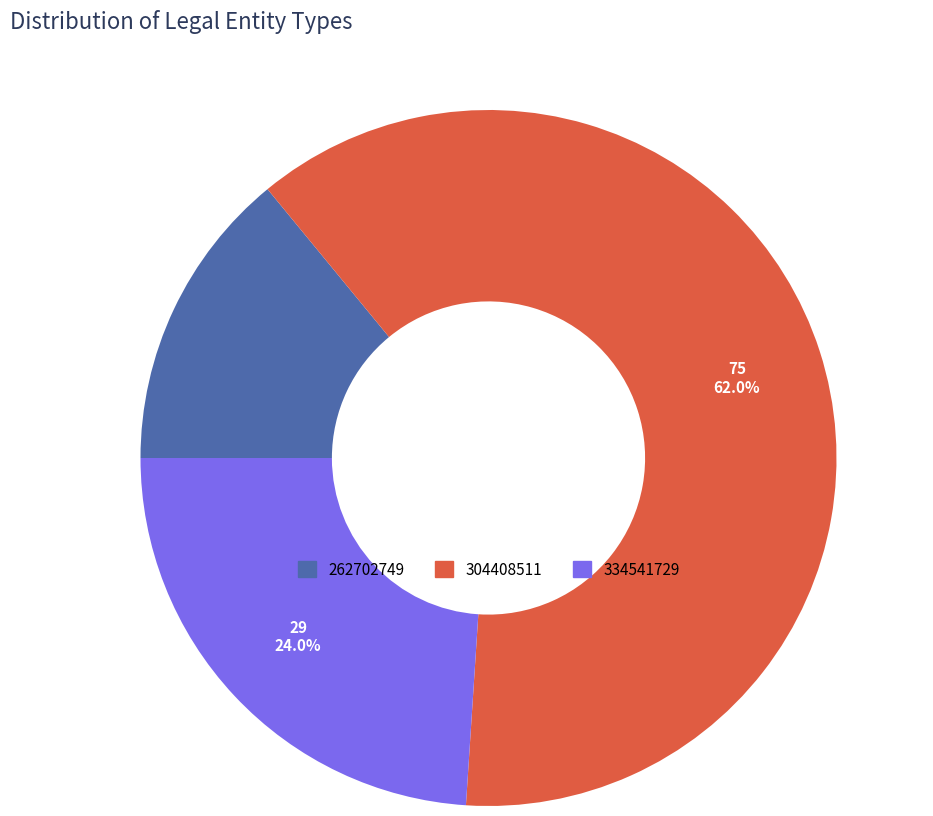

How many segments does this pie chart have?

3